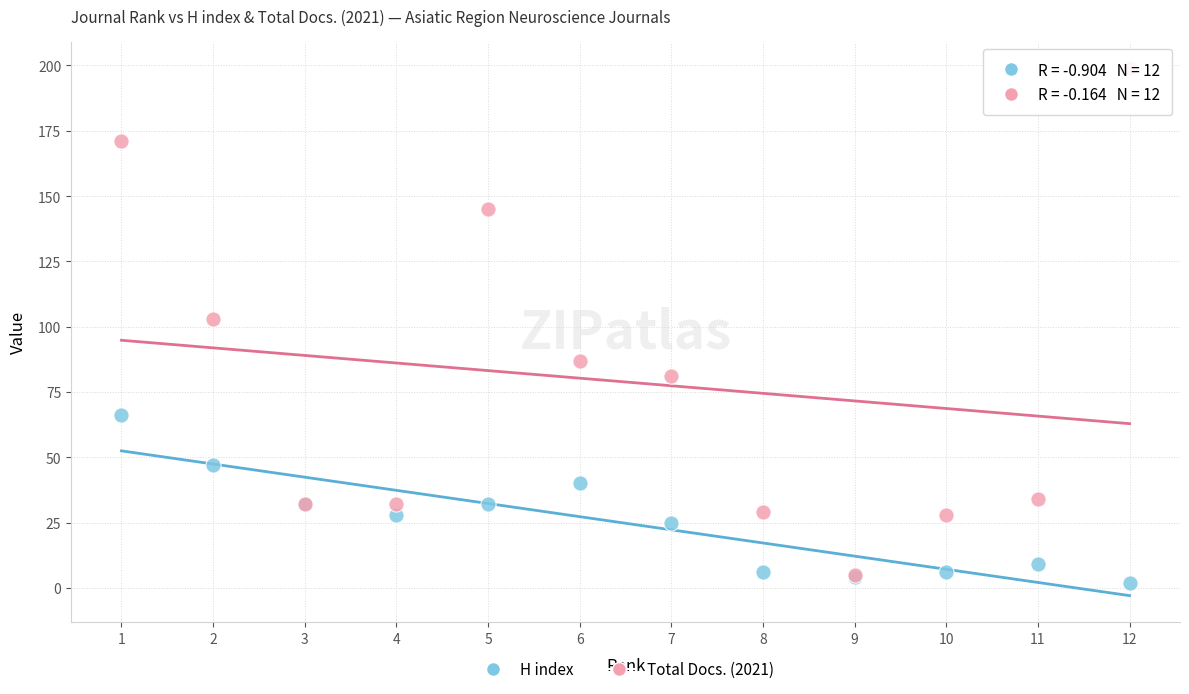

What are all the series names shown in the legend?

H index, Total Docs. (2021)